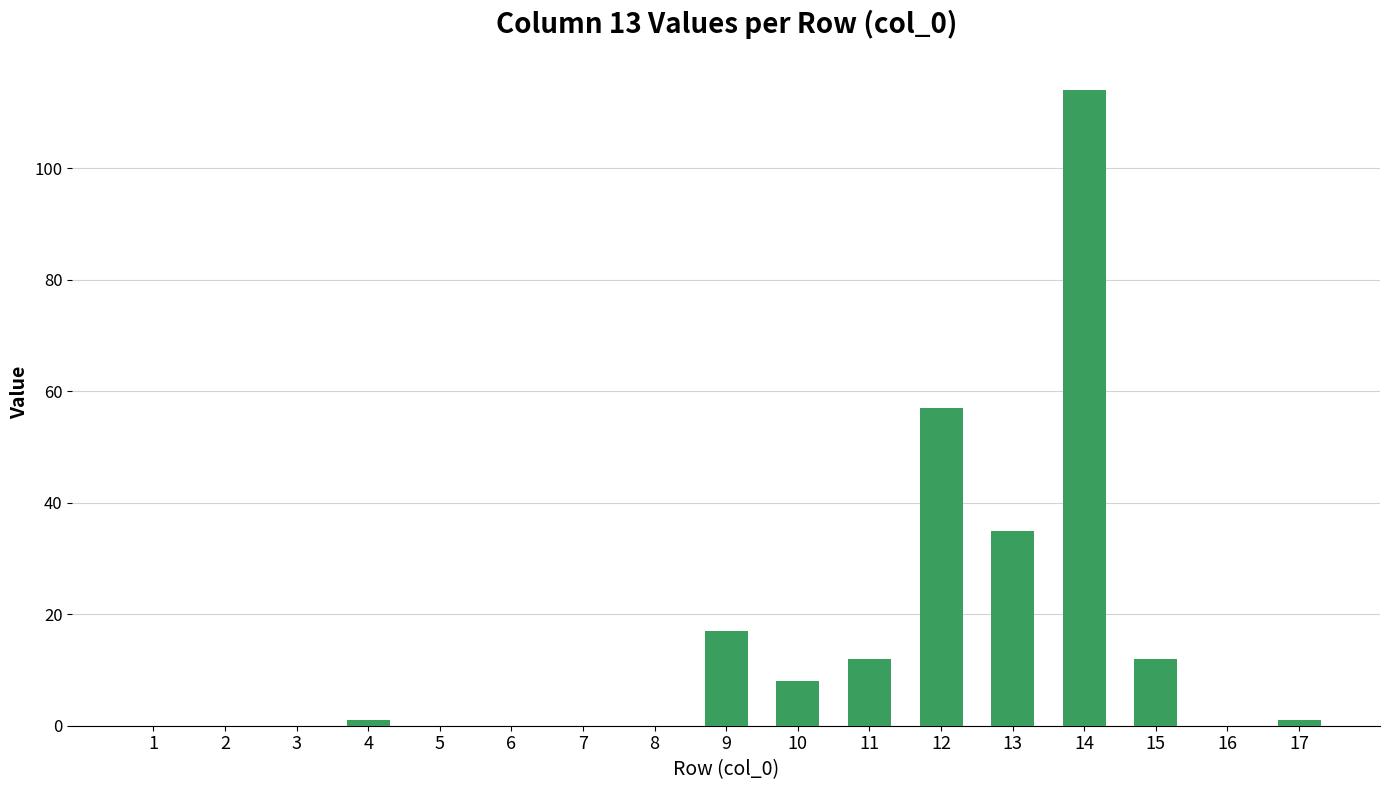

What is the greatest value displayed?

114